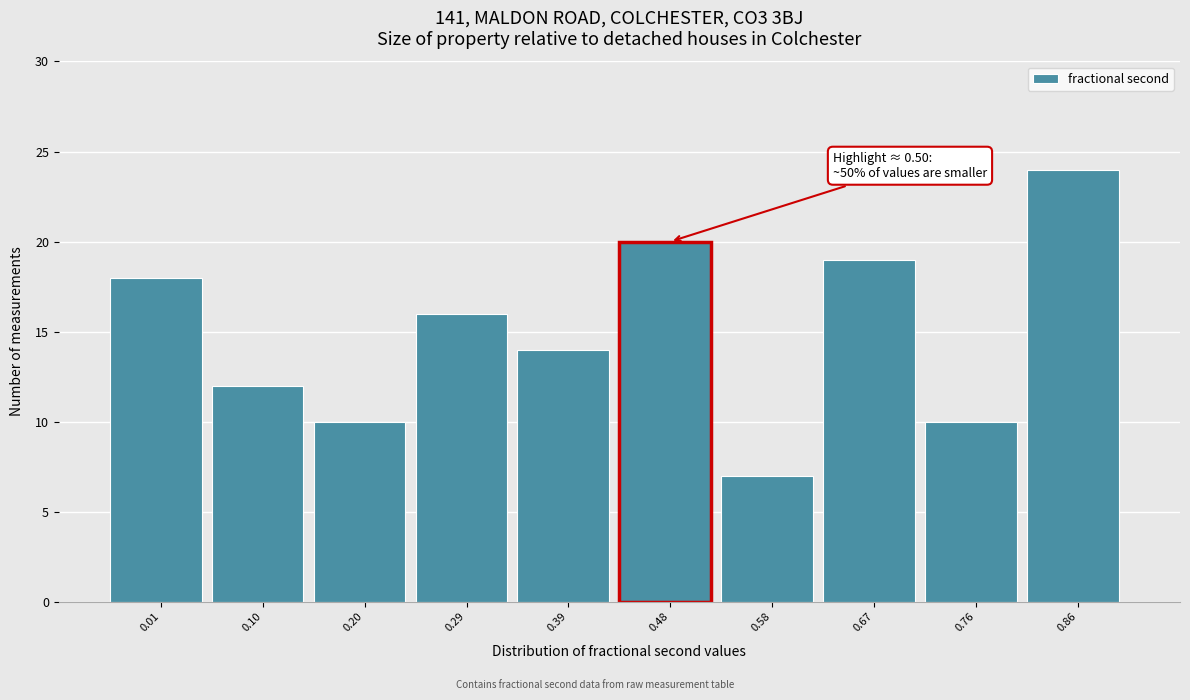

Reading right to left, extract all data points from this chart.

0.86=24	0.76=10	0.67=19	0.58=7	0.48=20	0.39=14	0.29=16	0.20=10	0.10=12	0.01=18